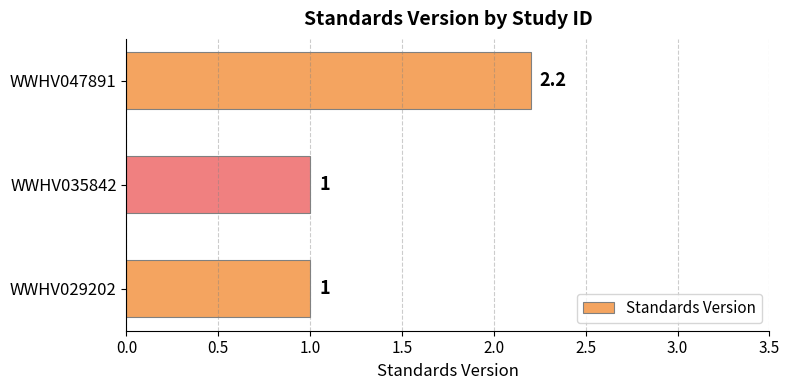

How many series are shown in this chart?

1